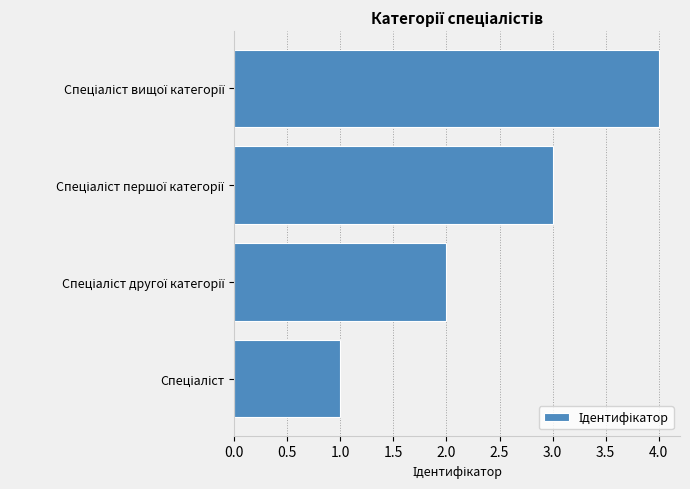

What is the greatest value displayed?

4